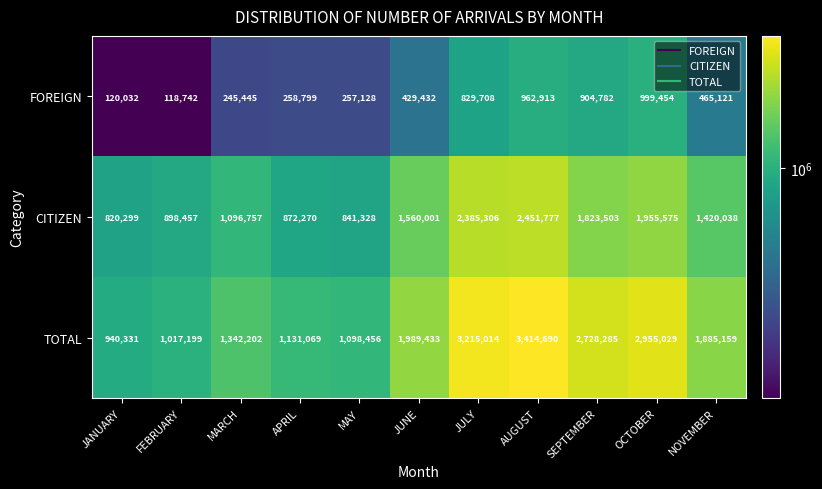

Which category has the lowest value in the CITIZEN series?

JANUARY